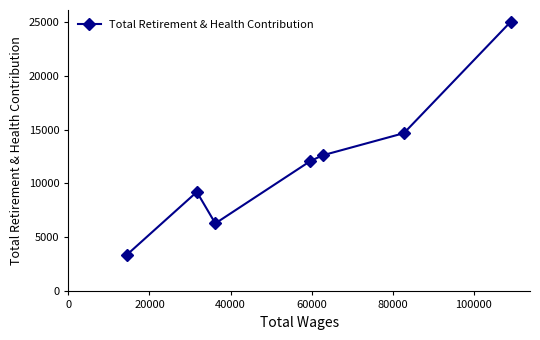

What is the difference between the maximum and minimum values?

21618